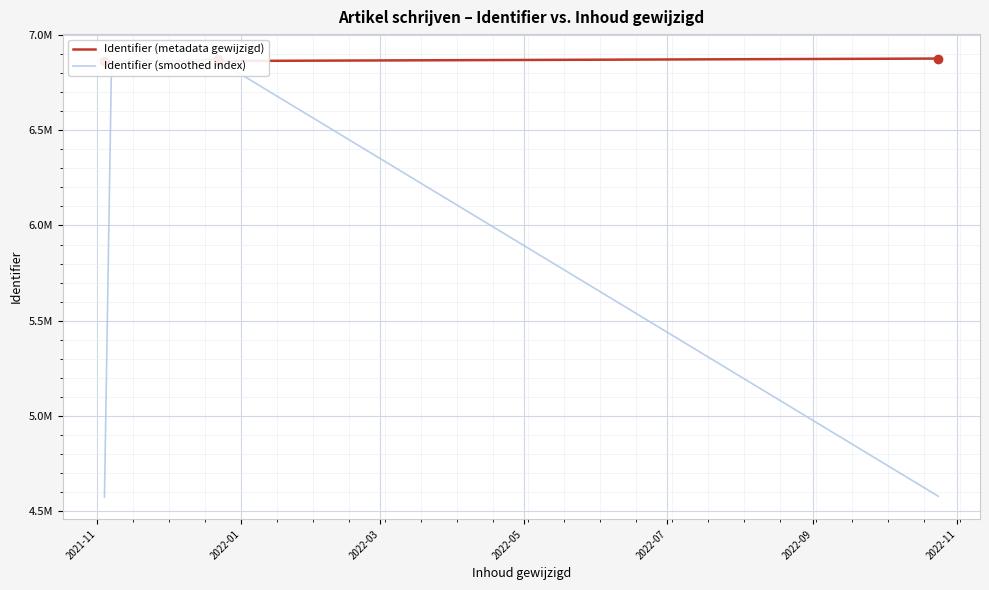

What is the sum of all Identifier (metadata gewijzigd) values?

144266800.0